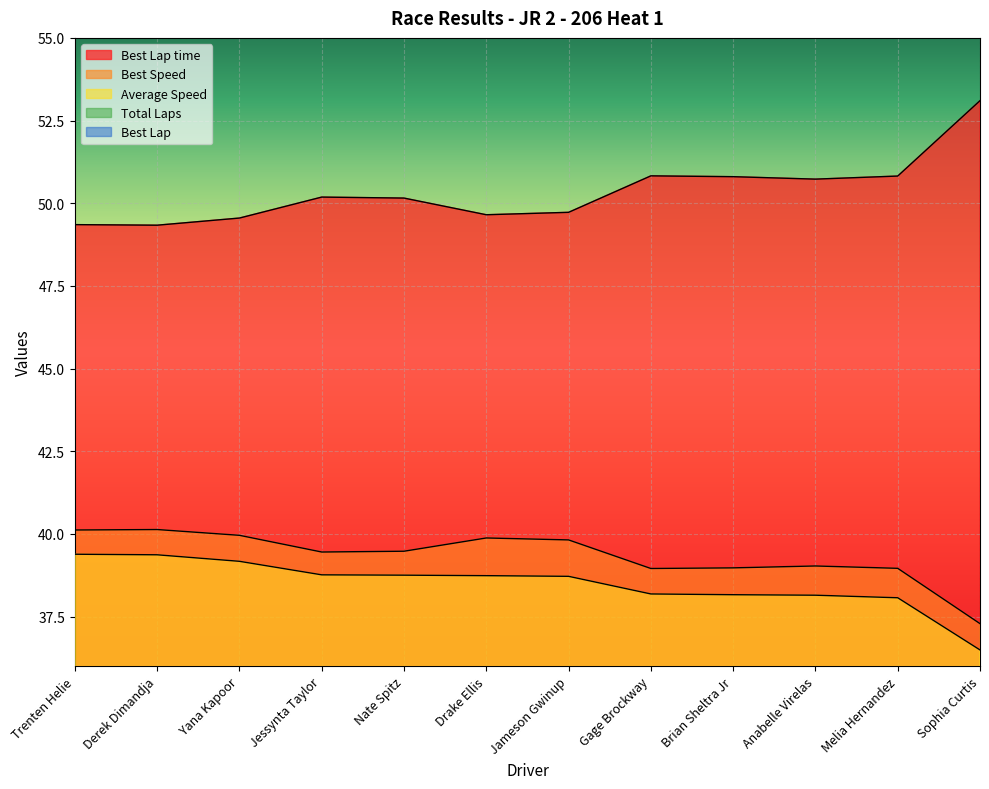

What is the label of the 3rd point from the left?

Yana Kapoor